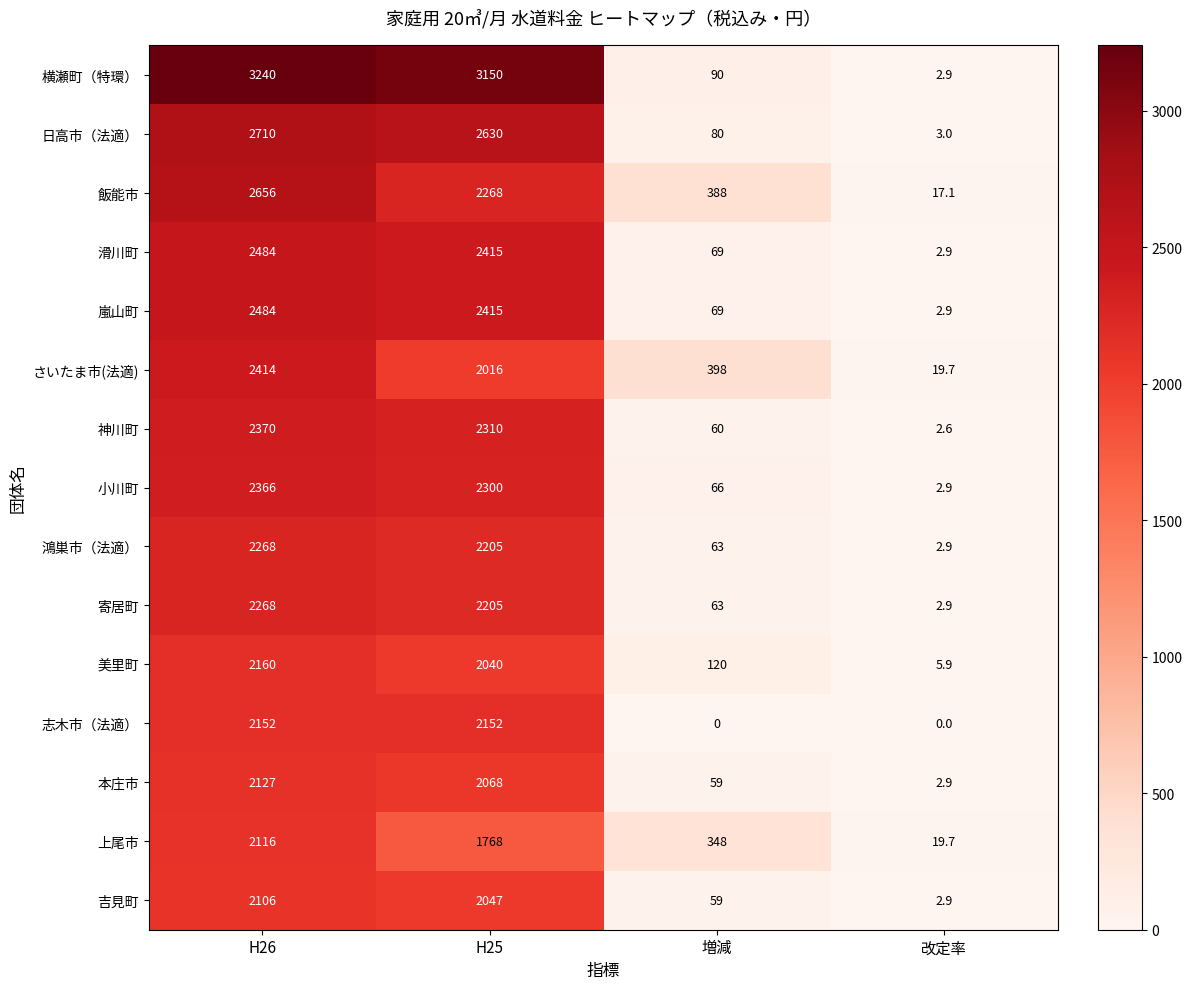

At which label does 寄居町 reach its peak?

H26